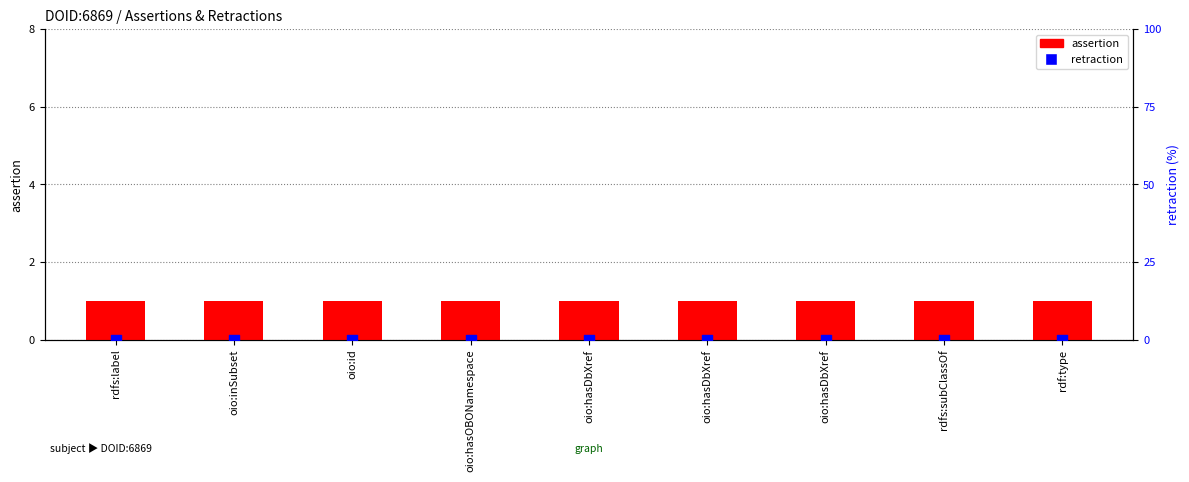

At how many categories does at least one series exceed 0?

9